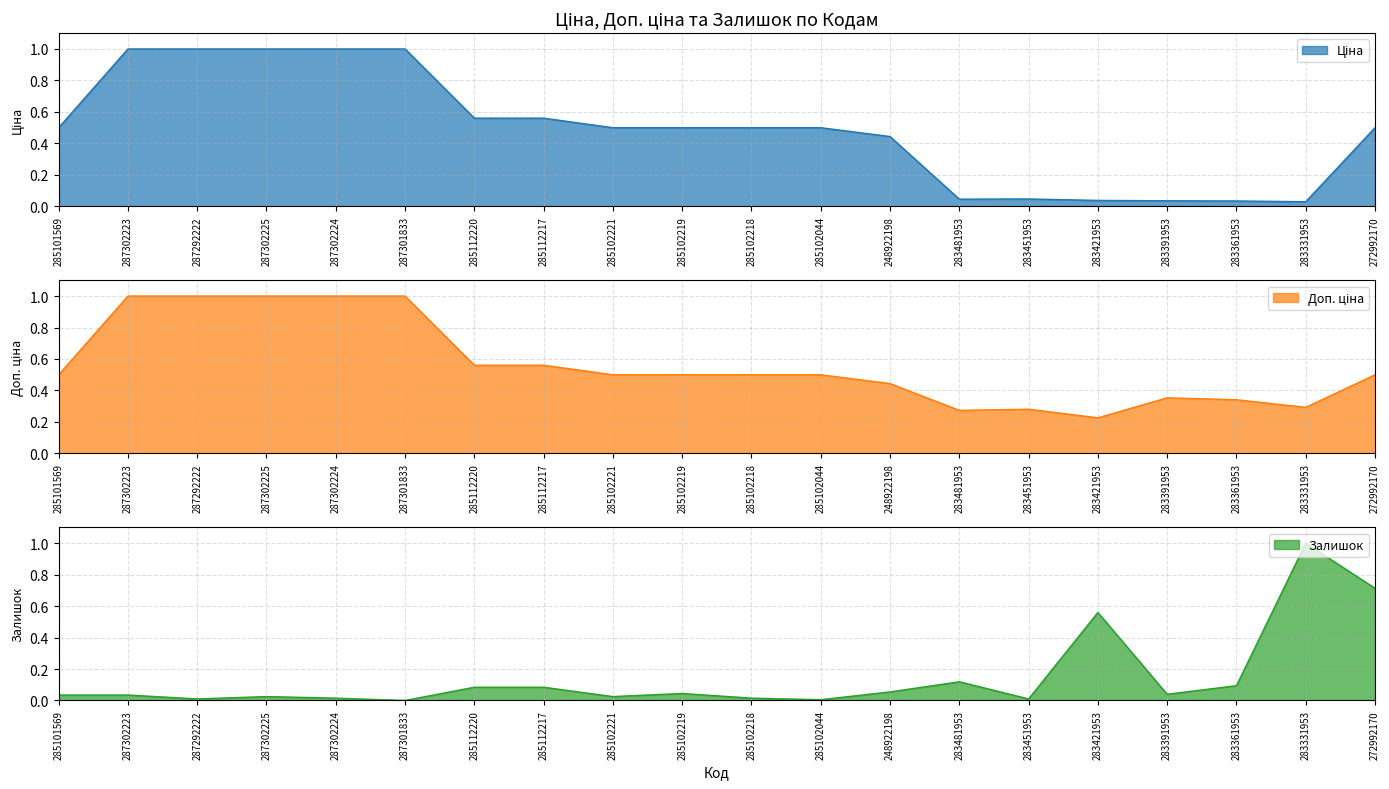

True or false: Ціна and Залишок cross at least once.

True